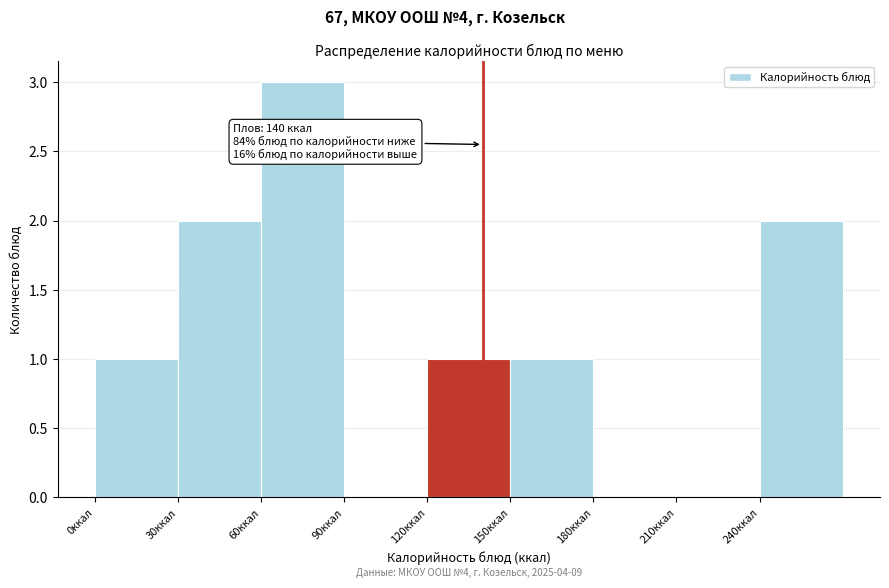

Over which range of the x-axis is the bar tallest?

60 to 90